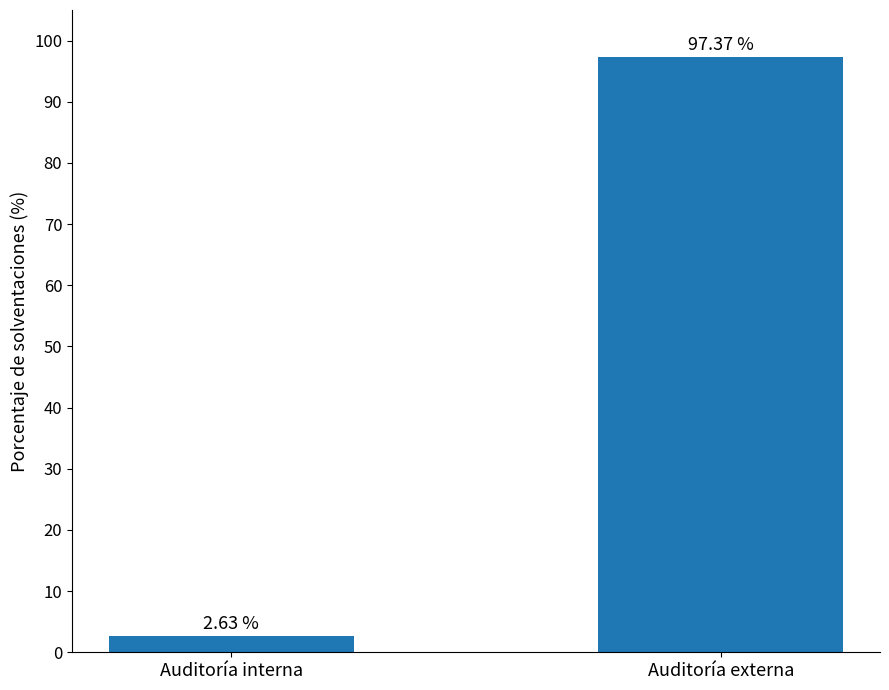

What is the label of the 1st bar from the right?

Auditoría externa